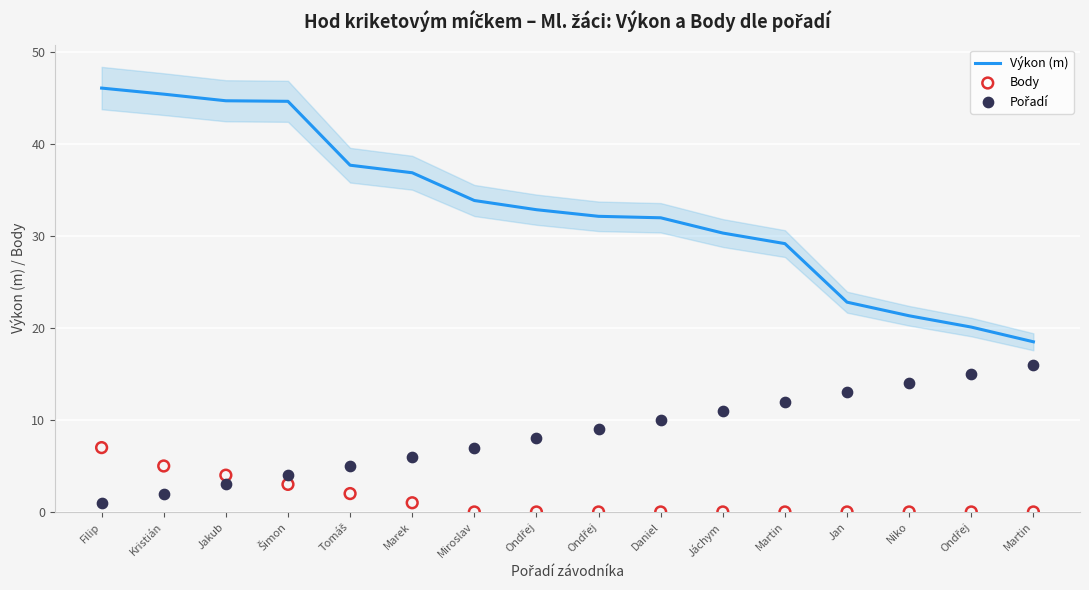

Which series has the largest total across all categories?

Výkon (m)